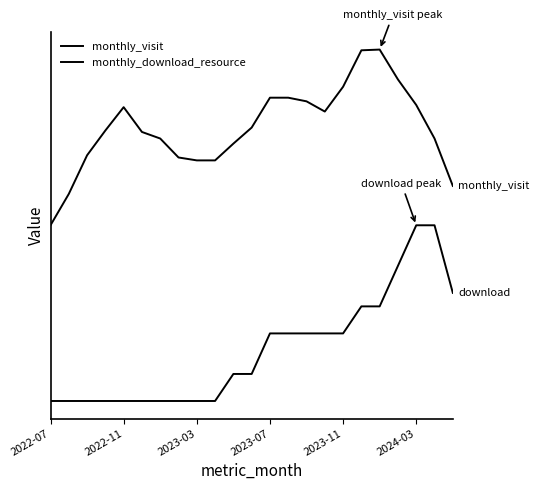

Does the chart have visible grid lines?

No